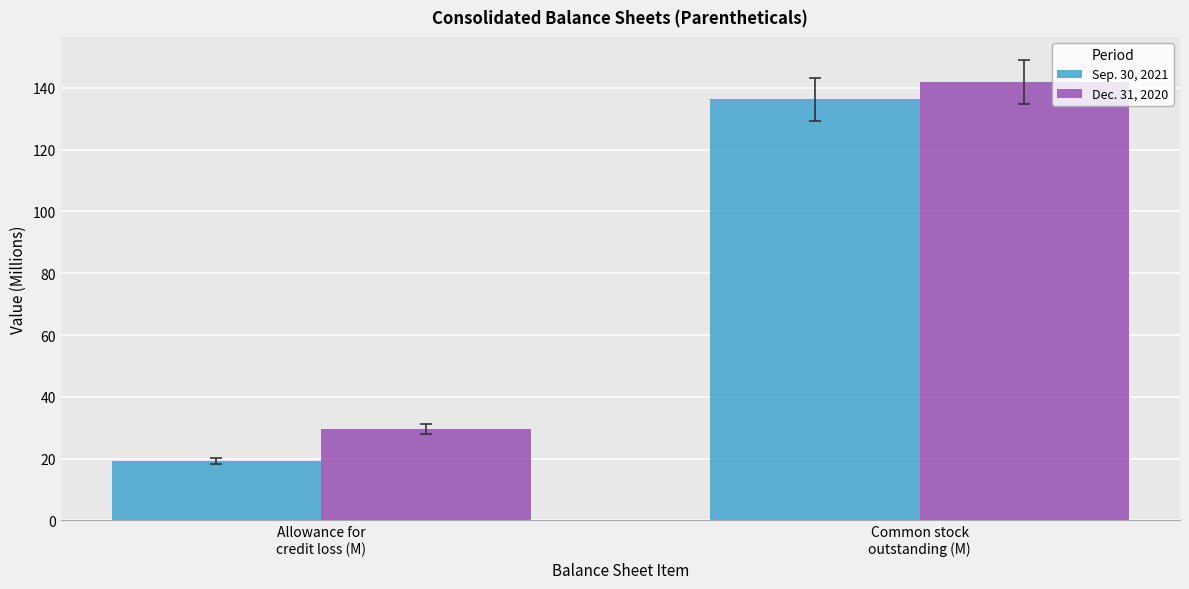

What is the lowest value of the Dec. 31, 2020 series?

29.6